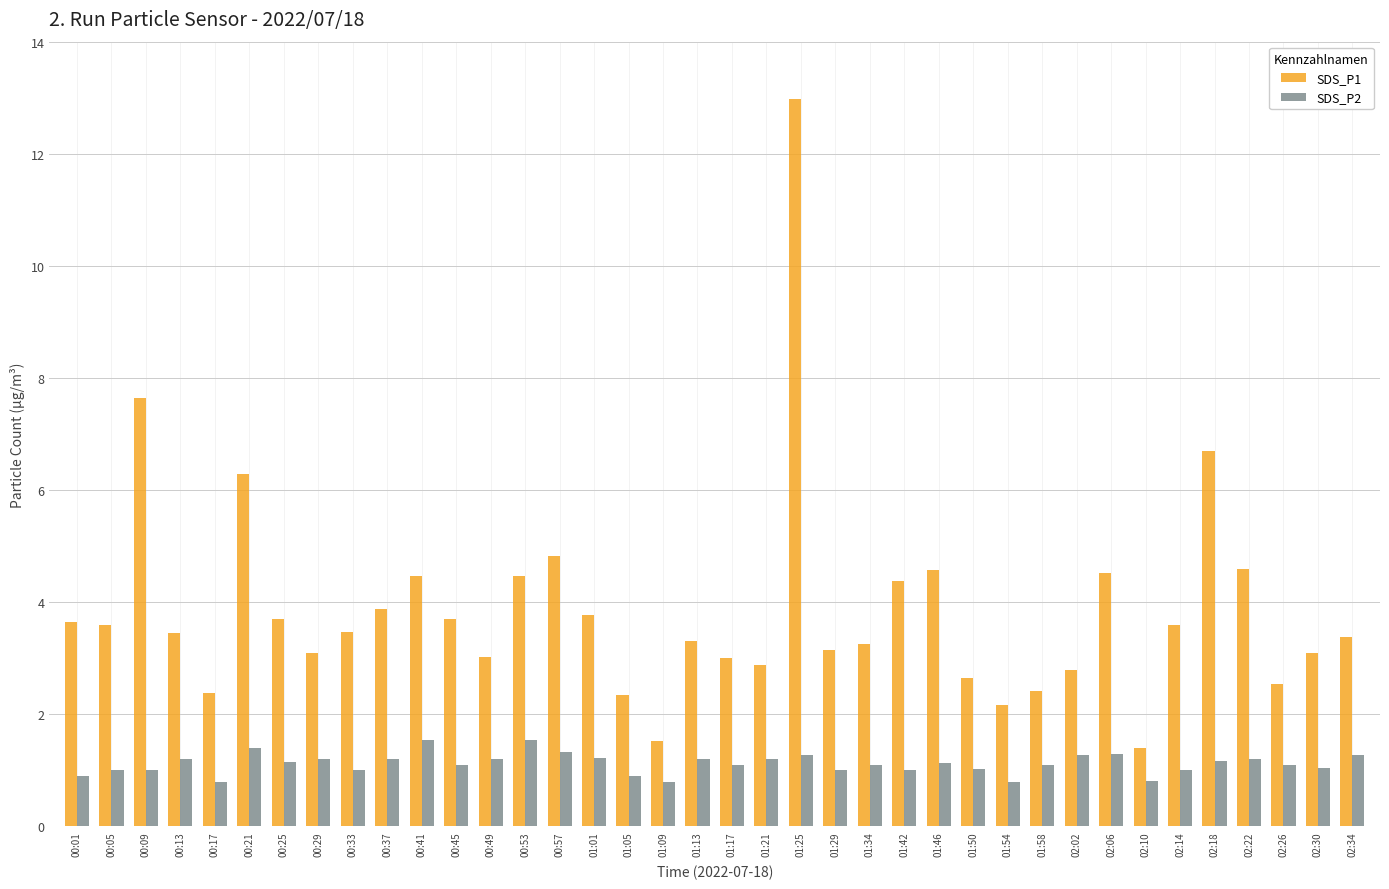

Which series has the widest spread of values?

SDS_P1